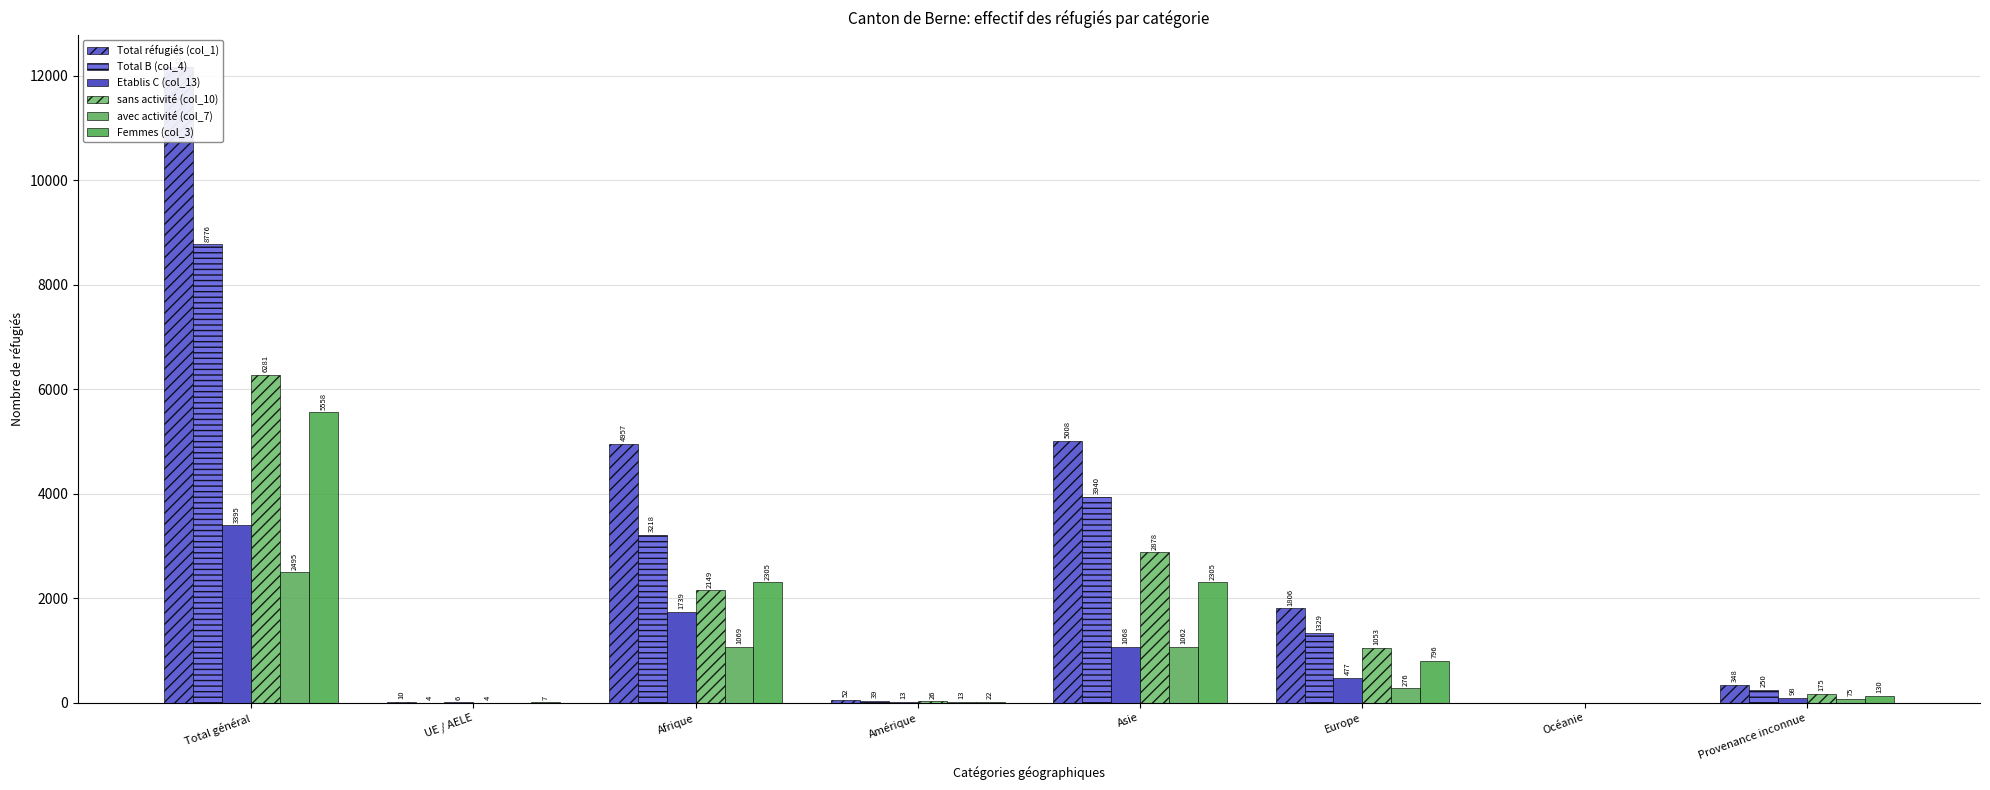

Reading left to right, extract all data points from this chart.

Total réfugiés (col_1): 12171	10	4957	52	5008	1806	0	348
Total B (col_4): 8776	4	3218	39	3940	1329	0	250
Etablis C (col_13): 3395	6	1739	13	1068	477	0	98
sans activité (col_10): 6281	4	2149	26	2878	1053	0	175
avec activité (col_7): 2495	0	1069	13	1062	276	0	75
Femmes (col_3): 5558	7	2305	22	2305	796	0	130